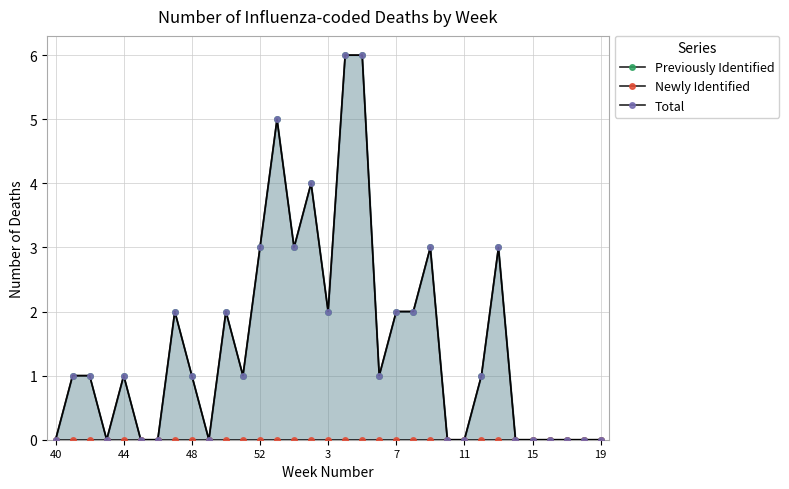

At which label does Previously Identified reach its minimum?

40